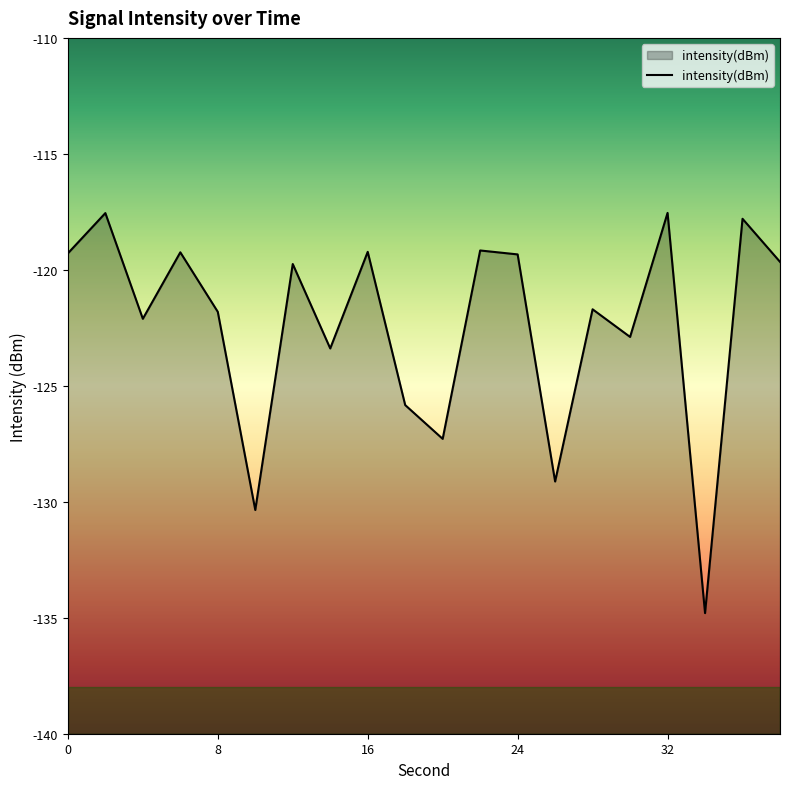

What is the value of the 7th point from the left?

-119.7